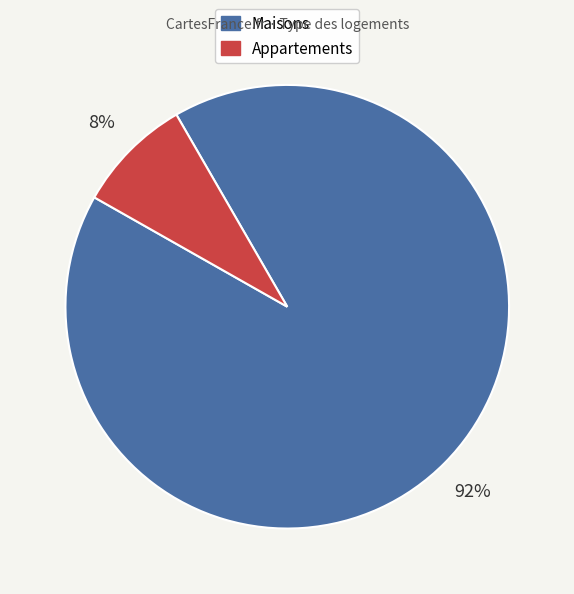

Is the sum of Maisons and Appartements greater than half?

Yes